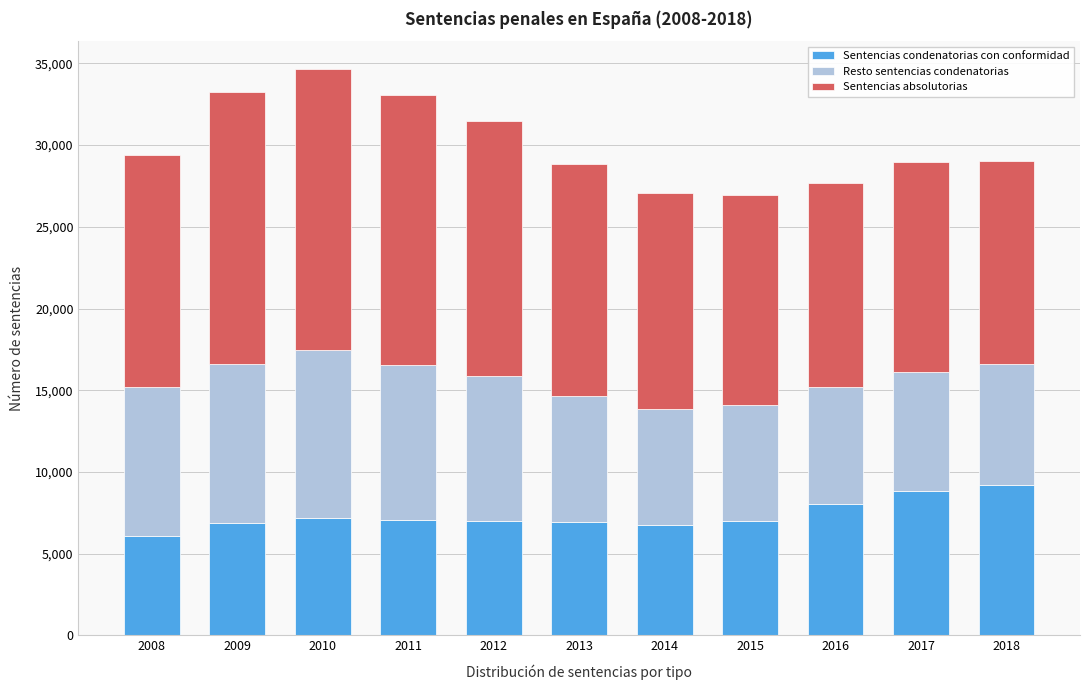

What is the total value across all series at 2018?

29028